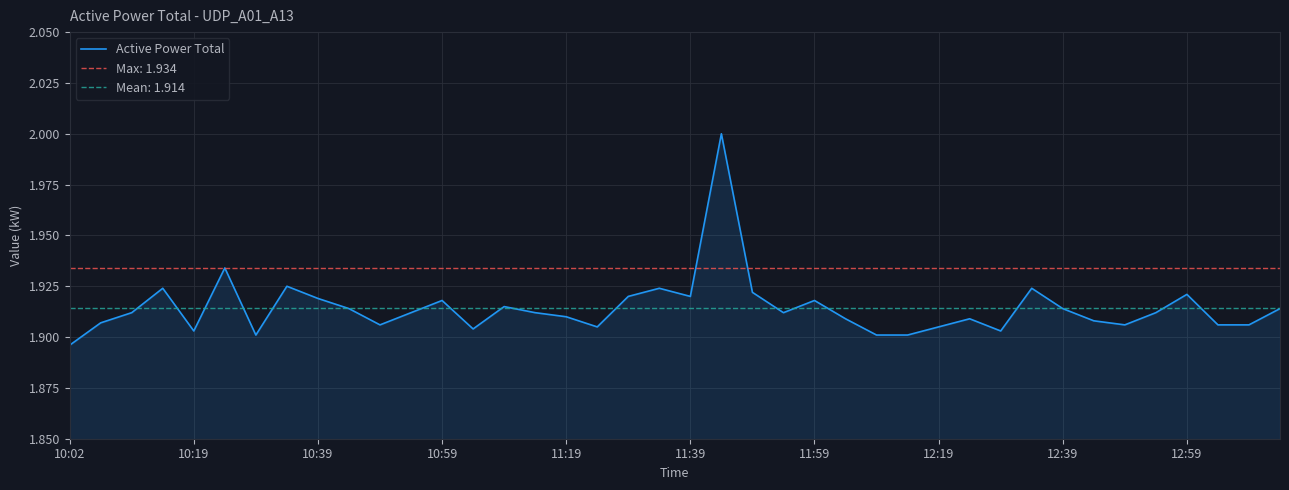

True or false: the data shows 2.0 at 21.

True